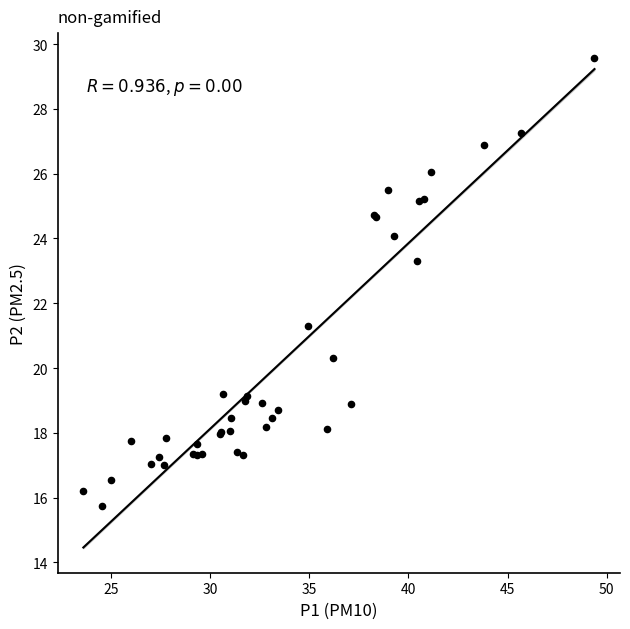

What Y value in the scatter plot is closest to 22?

21.3